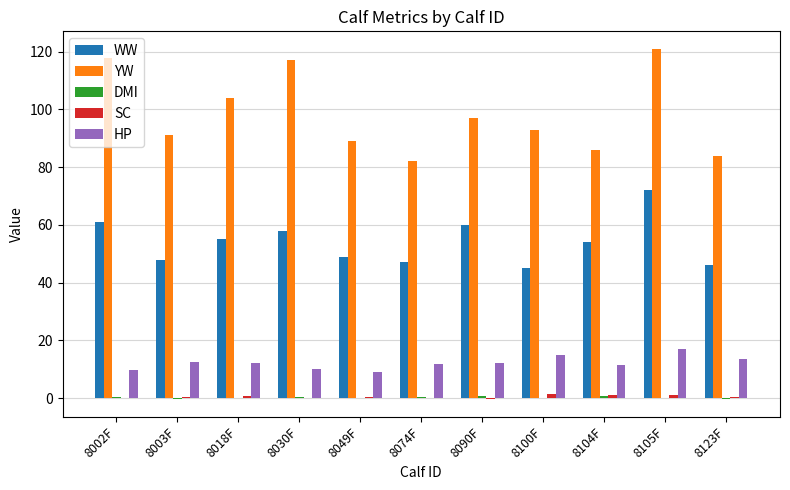

True or false: HP has a value of 21.7 at 8090F.

False